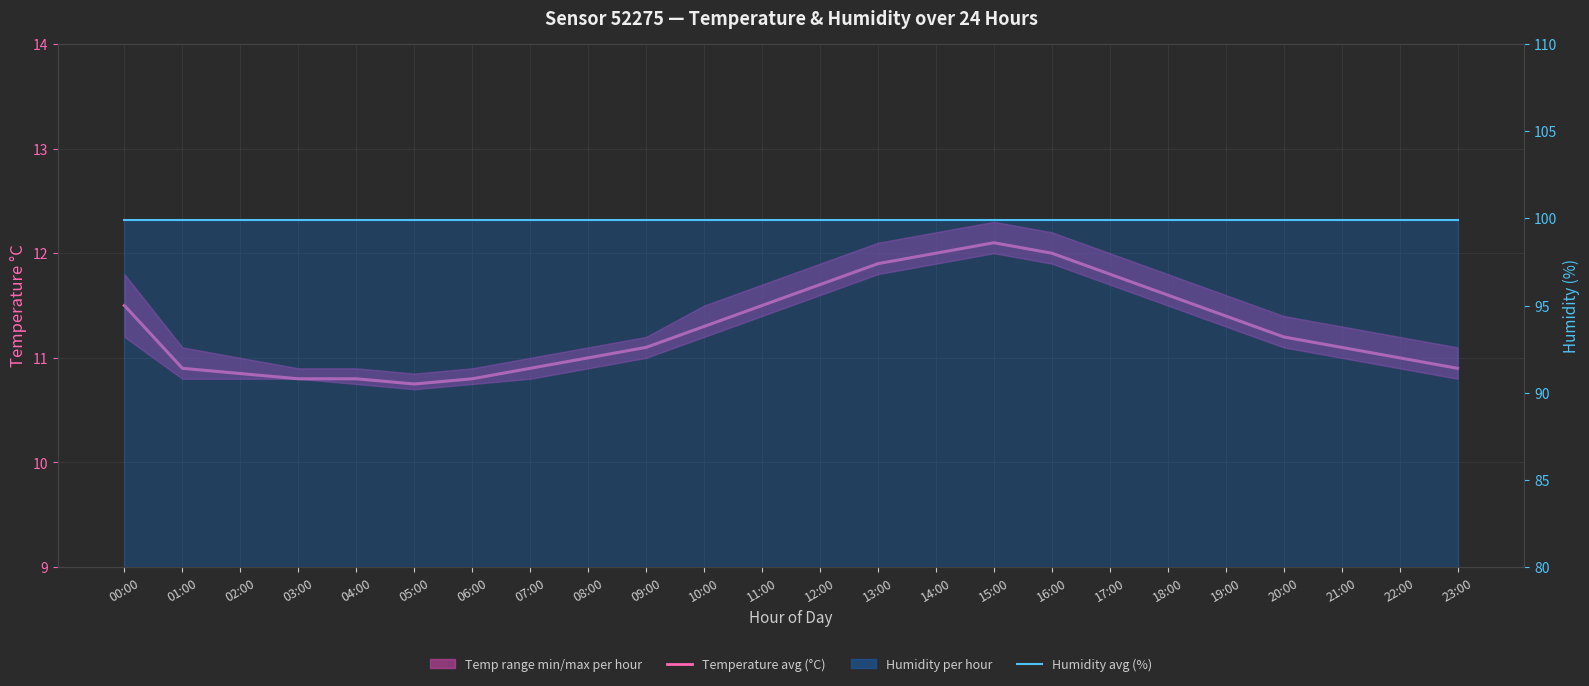

Reading left to right, what are all the values shown in this chart?

Temperature avg (°C): 11.5	10.9	10.8	10.8	10.8	10.8	10.8	10.9	11.0	11.1	11.3	11.5	11.7	11.9	12.0	12.1	12.0	11.8	11.6	11.4	11.2	11.1	11.0	10.9
Humidity monthly avg: 99.9	99.9	99.9	99.9	99.9	99.9	99.9	99.9	99.9	99.9	99.9	99.9	99.9	99.9	99.9	99.9	99.9	99.9	99.9	99.9	99.9	99.9	99.9	99.9